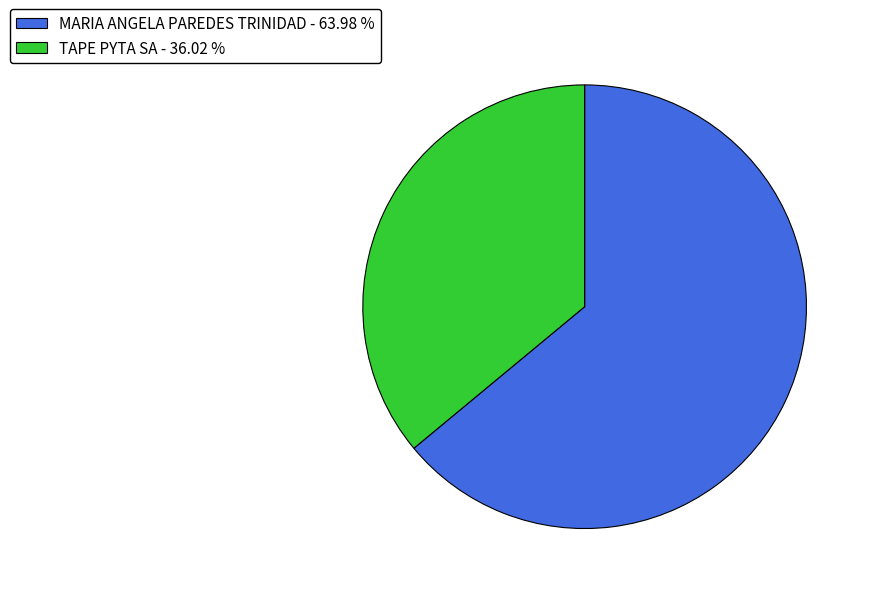

Do MARIA ANGELA PAREDES TRINIDAD - 63.98 % and TAPE PYTA SA - 36.02 % together represent more than half of the pie?

Yes